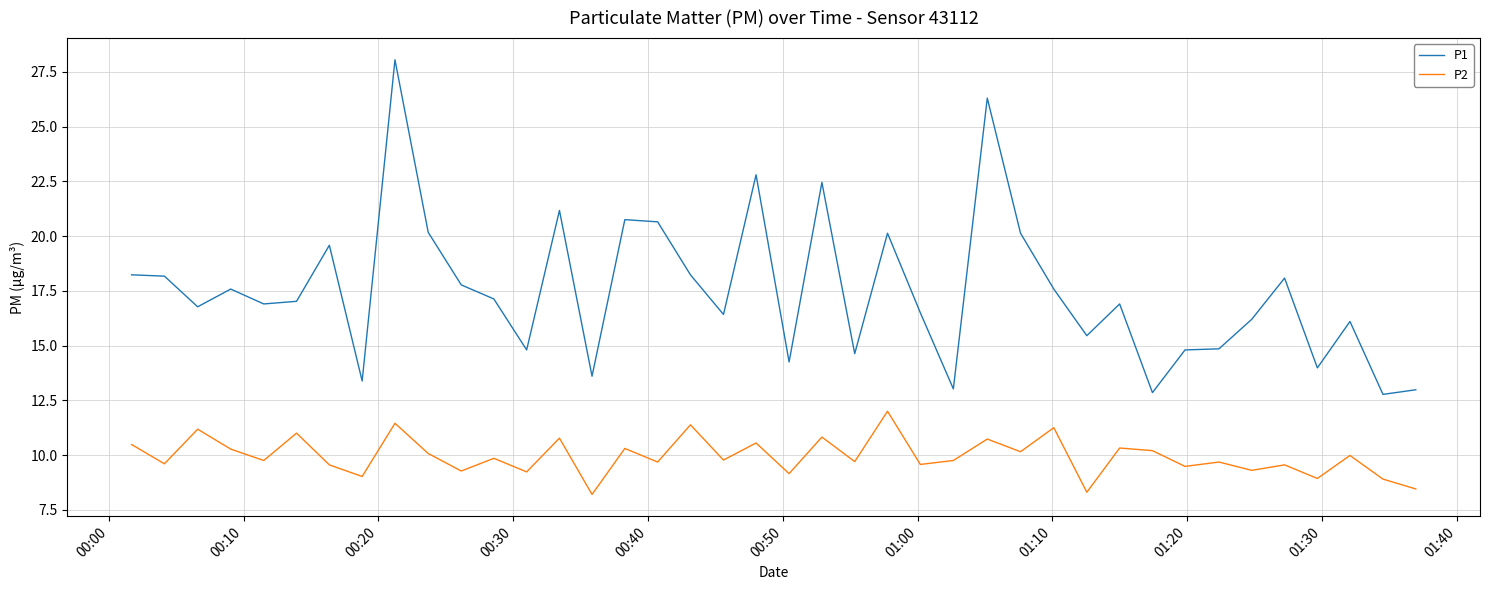

Which series has the largest total across all categories?

P1